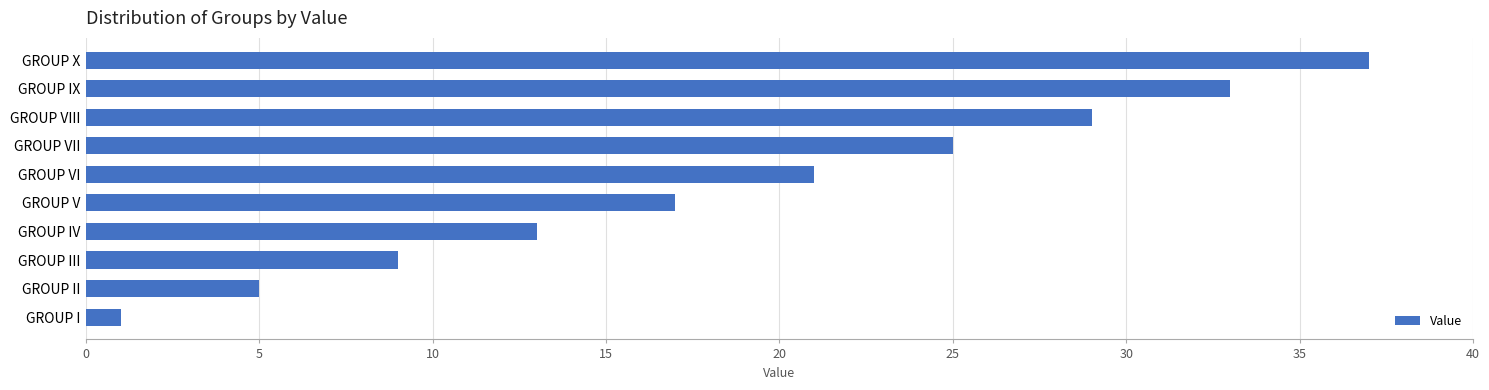

List the labels in order of value, smallest first.

GROUP I, GROUP II, GROUP III, GROUP IV, GROUP V, GROUP VI, GROUP VII, GROUP VIII, GROUP IX, GROUP X